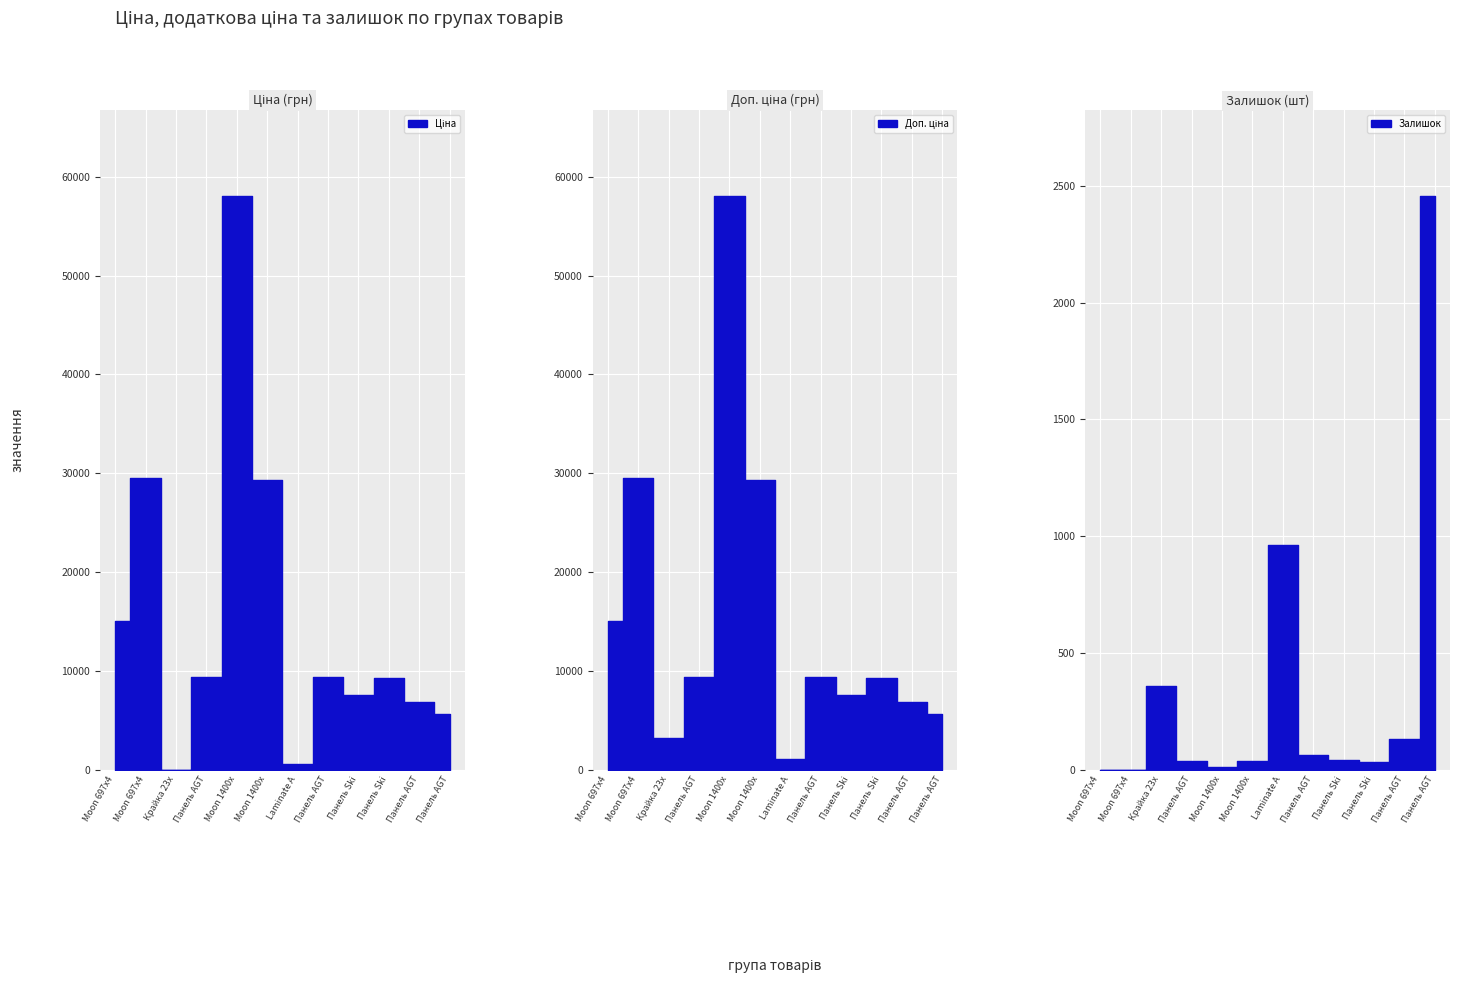

What is the sum of the Ціна values at Панель Ski and Moon 1400x?

36840.8